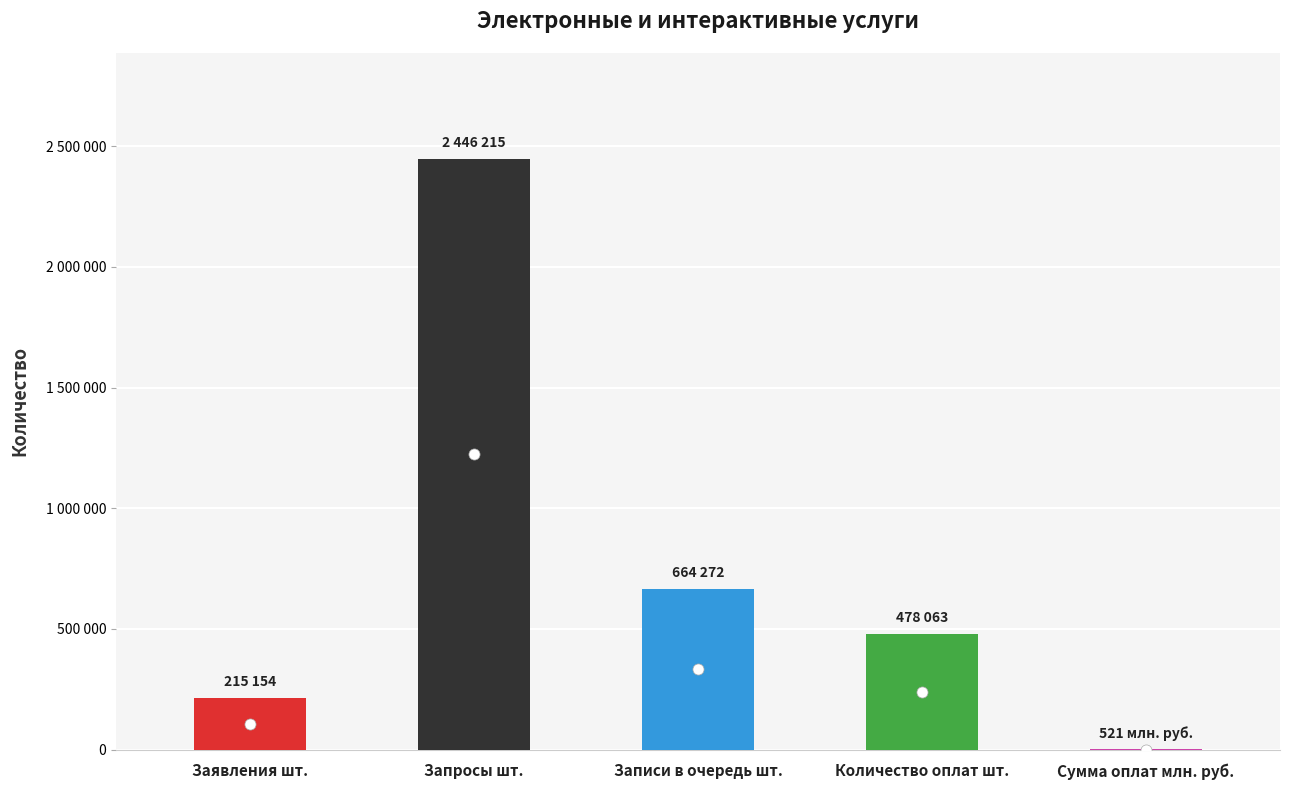

Which category has the highest value across all series?

Запросы шт.